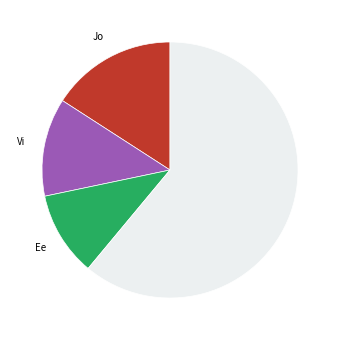

Count the number of slices in the pie.

4